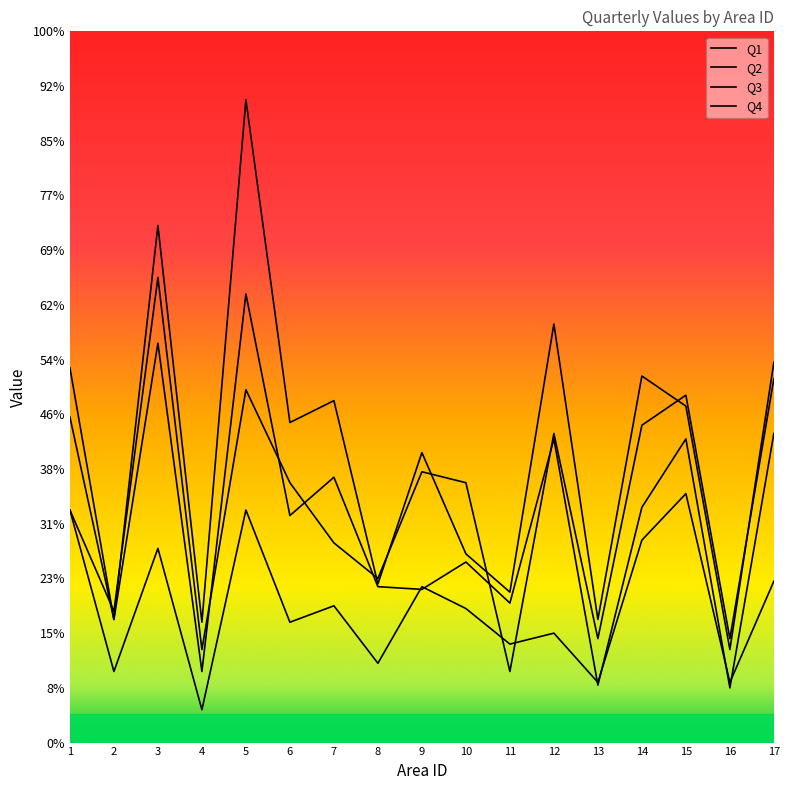

Does the chart display data point markers on the line(s)?

No